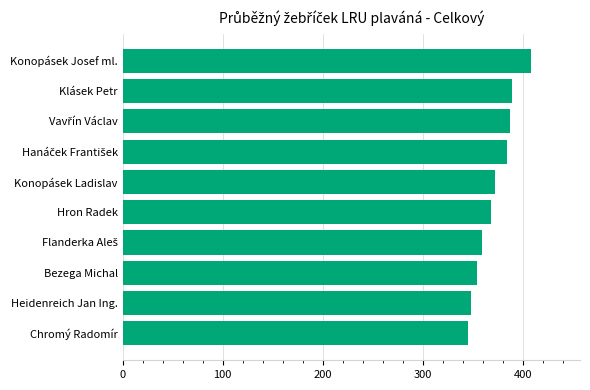

The chart shows a value of 203 at Konopásek Ladislav. True or false?

False